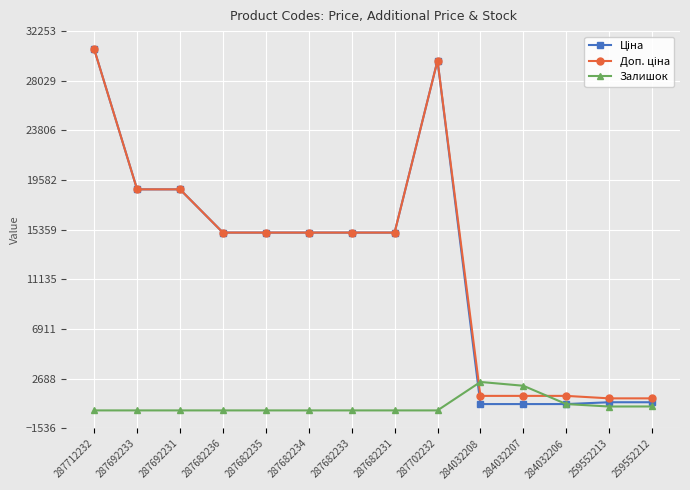

What is the maximum value for Залишок?

2419.0